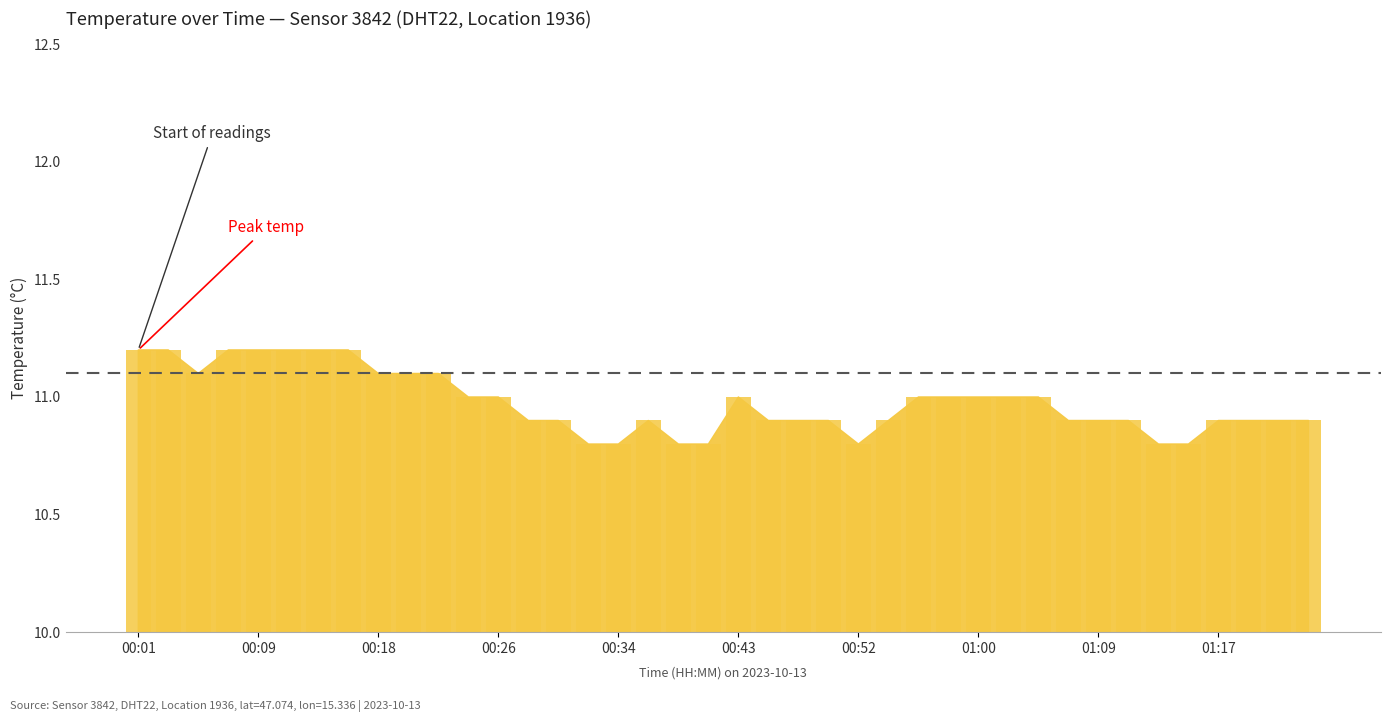

Reading left to right, extract all data points from this chart.

11.2	11.2	11.1	11.2	11.2	11.2	11.2	11.2	11.1	11.1	11.1	11.0	11.0	10.9	10.9	10.8	10.8	10.9	10.8	10.8	11.0	10.9	10.9	10.9	10.8	10.9	11.0	11.0	11.0	11.0	11.0	10.9	10.9	10.9	10.8	10.8	10.9	10.9	10.9	10.9